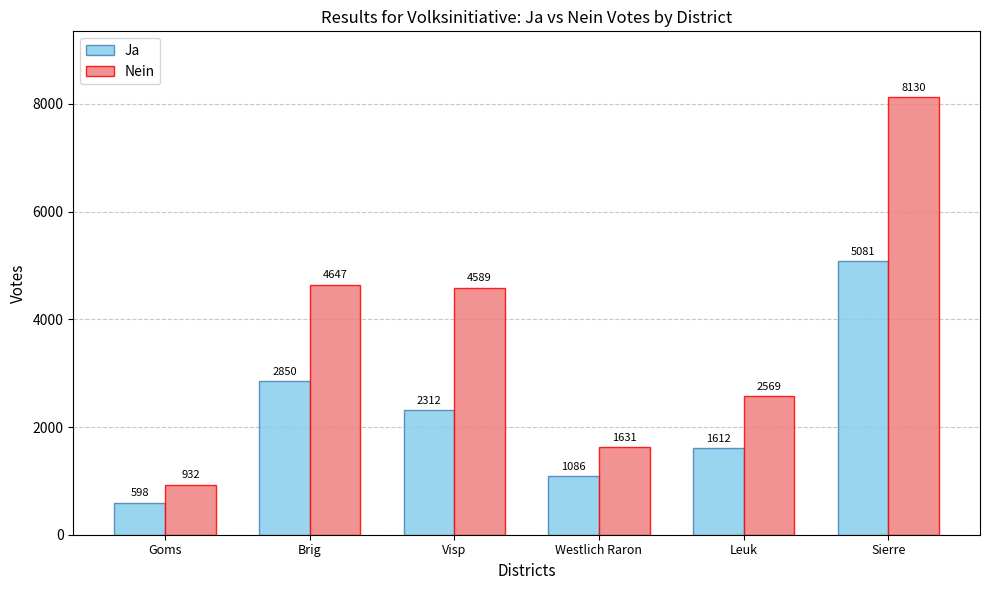

How many bars are there in each group?

2